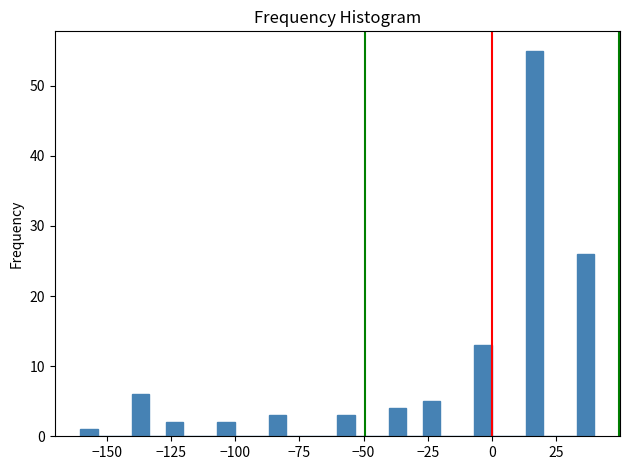

Around what value on the x-axis is the tallest bar? Give the approximate position of its centre, as read against the axis.

15